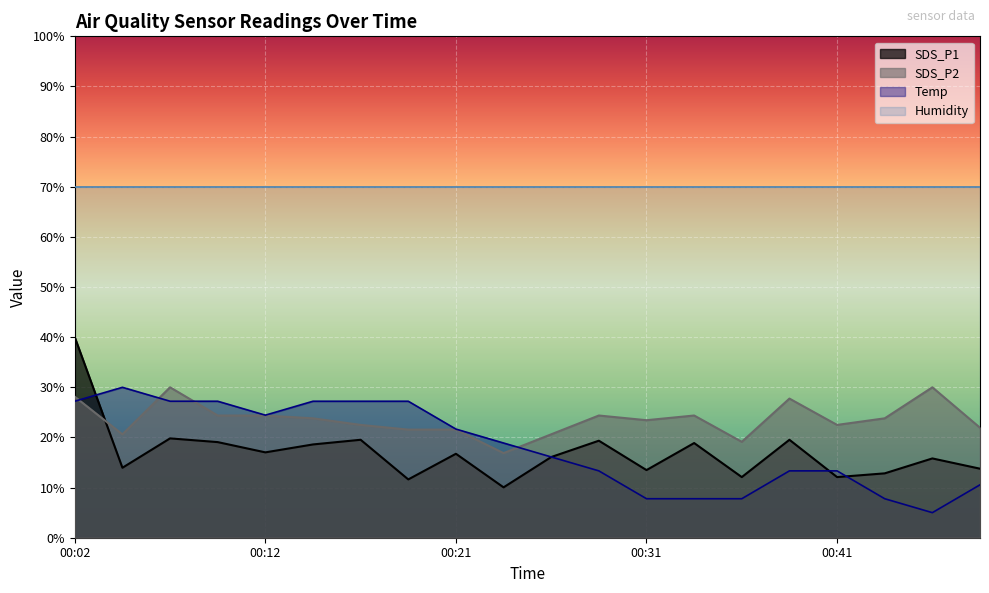

List the series in order of their peak value, lowest first.

Temp, SDS_P2, SDS_P1